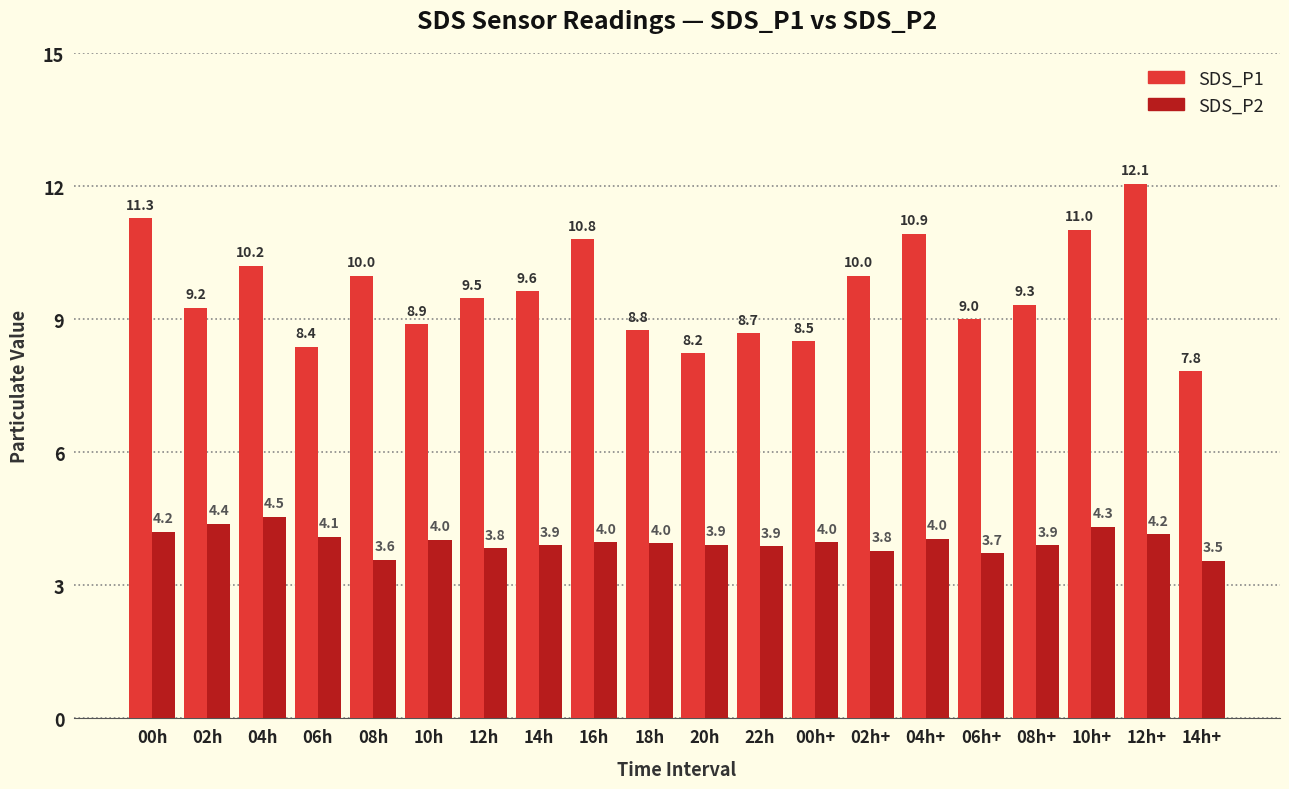

At which label does SDS_P1 reach its peak?

12h+